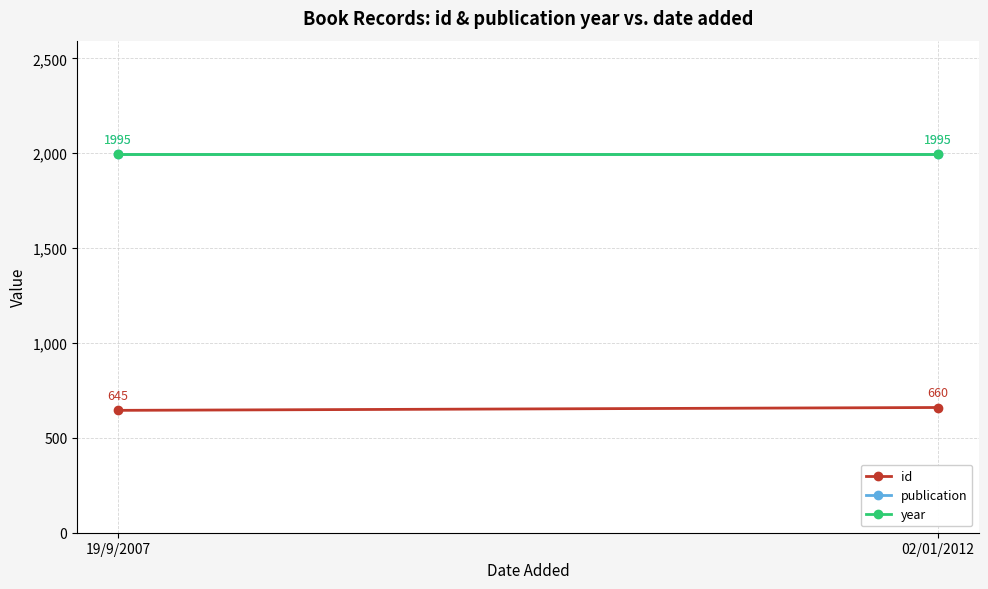

At 19/9/2007, list the series in order from largest to smallest.

publication, year, id